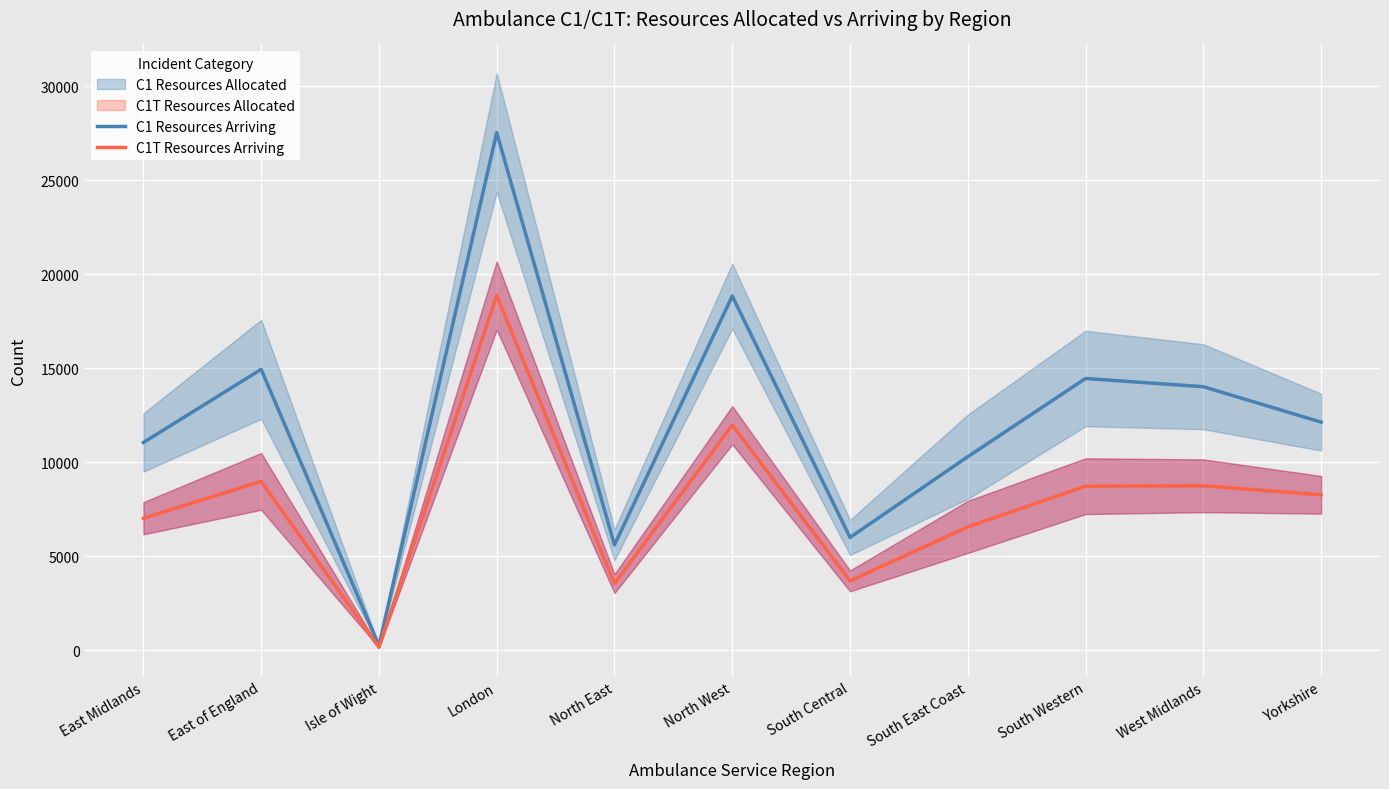

How many values in the C1 Resources Arriving series exceed 12136?

5